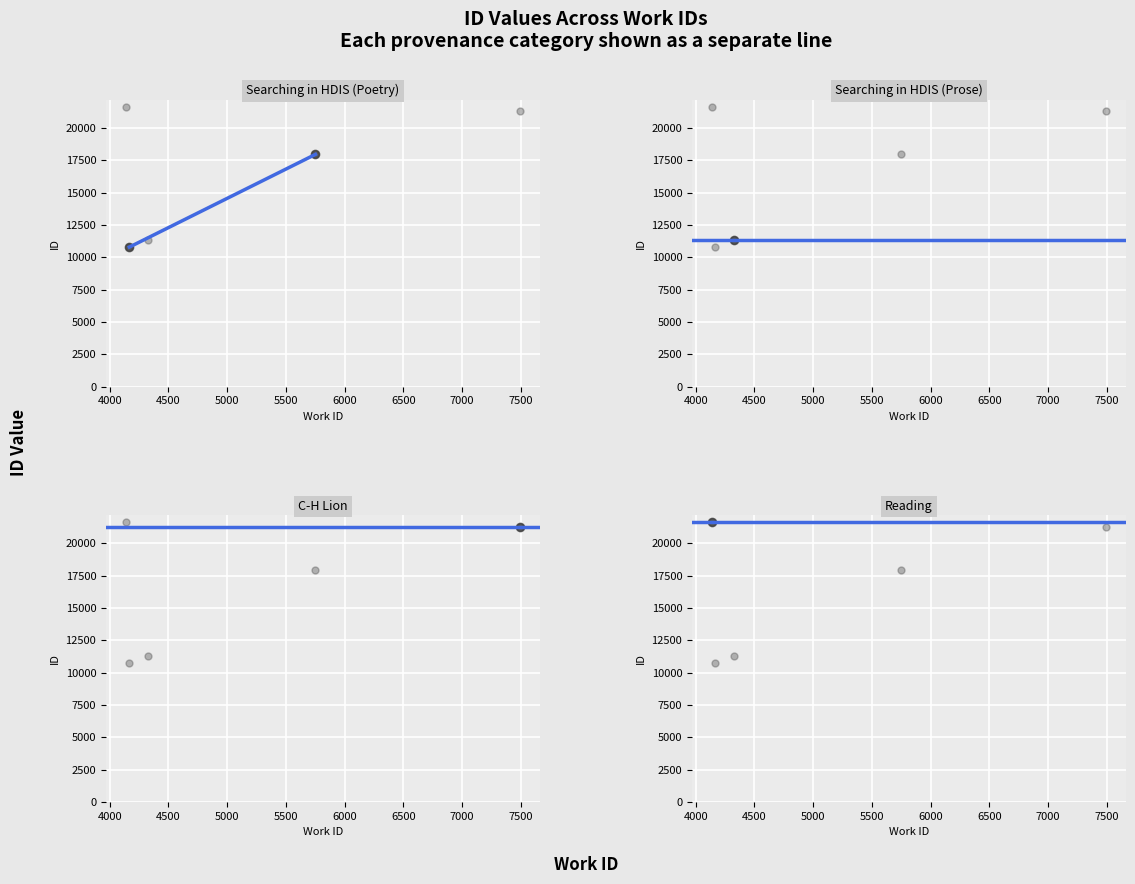

What is the value of the Searching in HDIS (Poetry) point at the 1st from the left?

10782